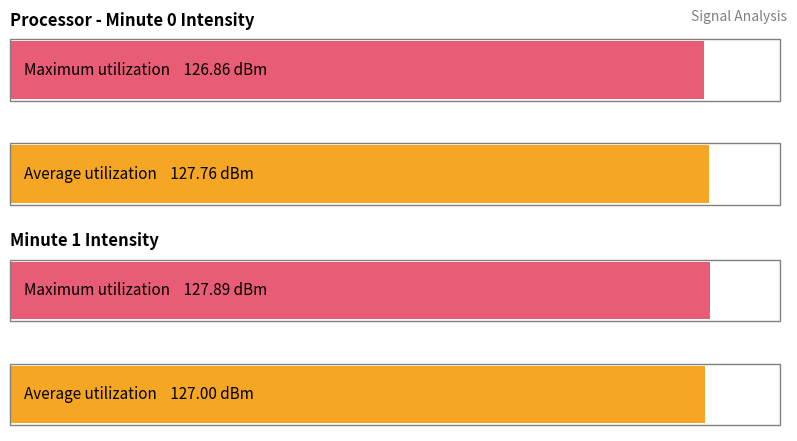

True or false: Maximum utilization has a value of 127.9 at Maximum utilization.

True